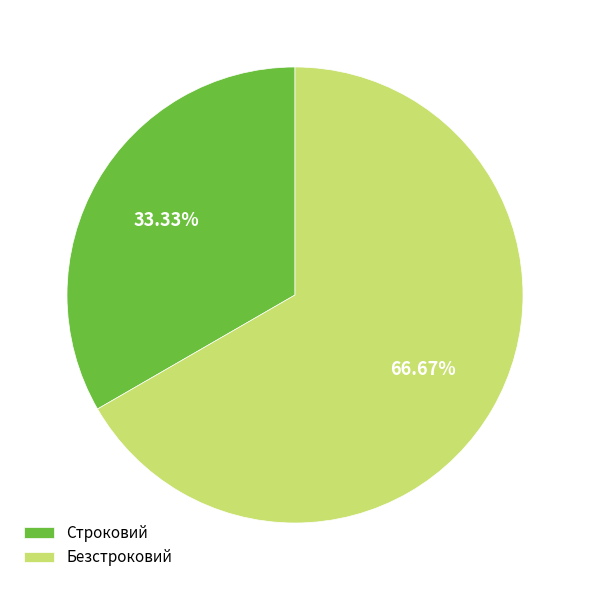

Is there a majority slice in this chart?

Yes